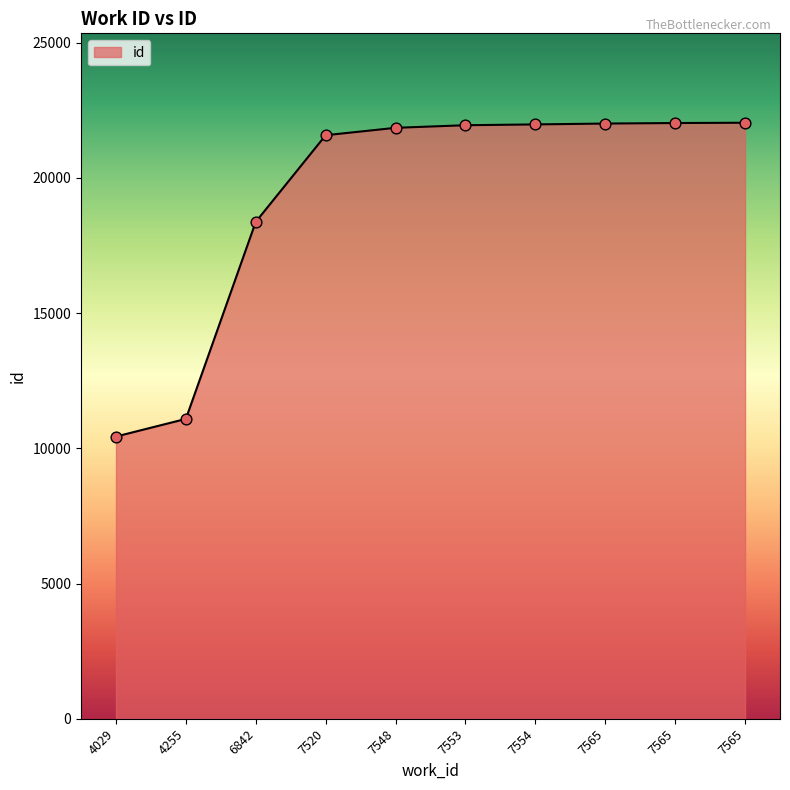

Does the chart have visible grid lines?

No